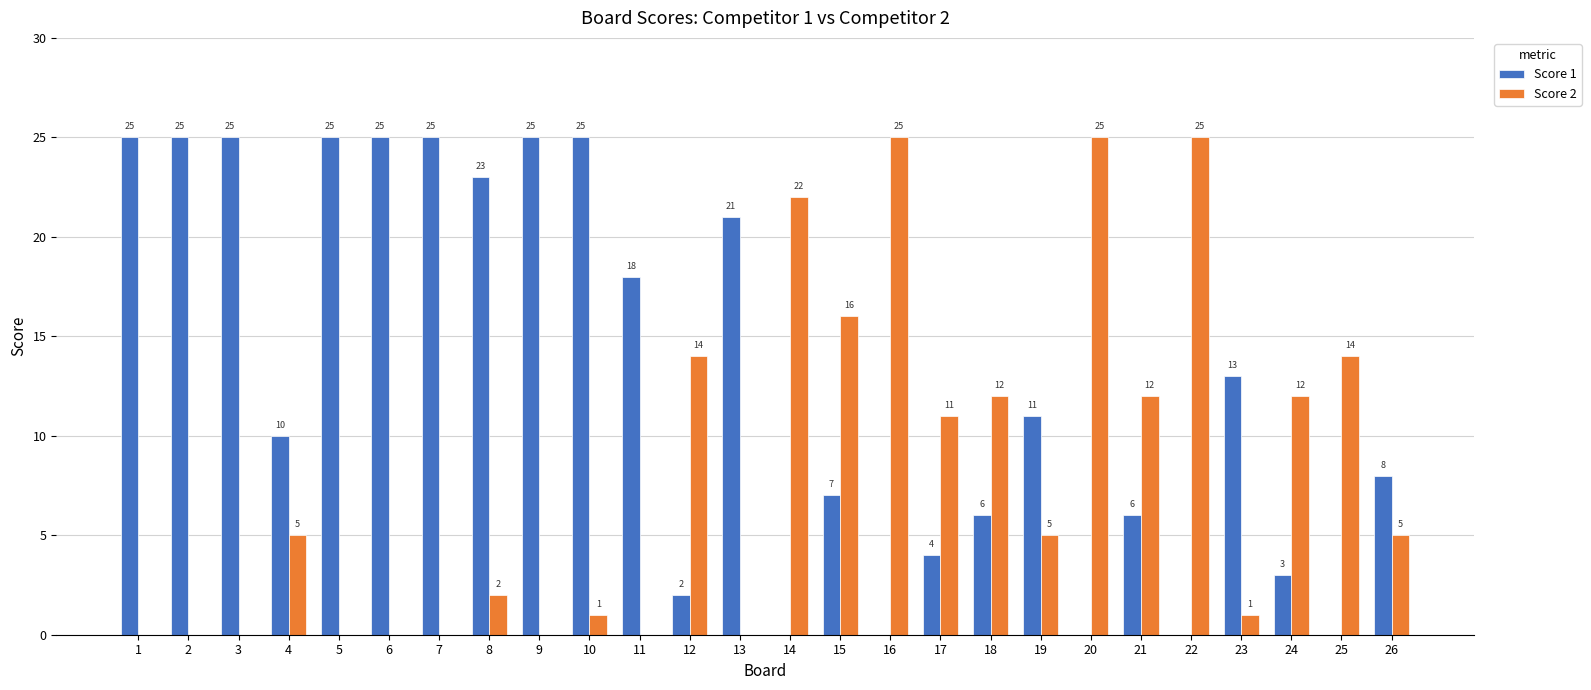

Is it true that Score 2 equals 0 at 1?

True